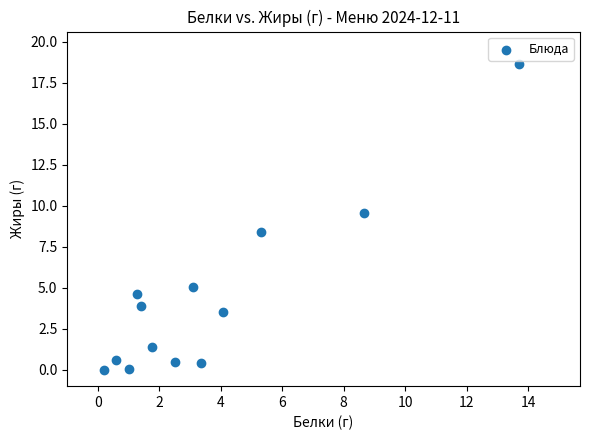

What is the range of X values (max minus min)?

13.5